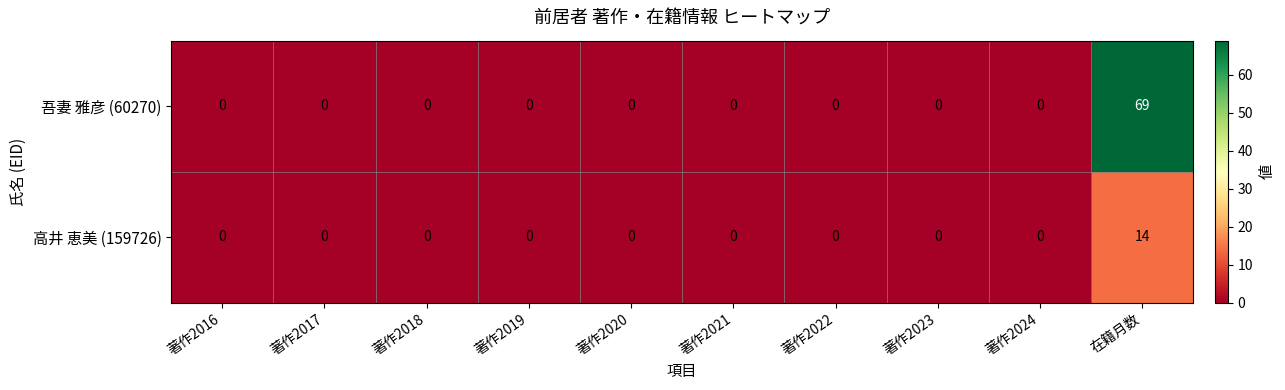

What is the average value of the 吾妻 雅彦 (60270) series?

7